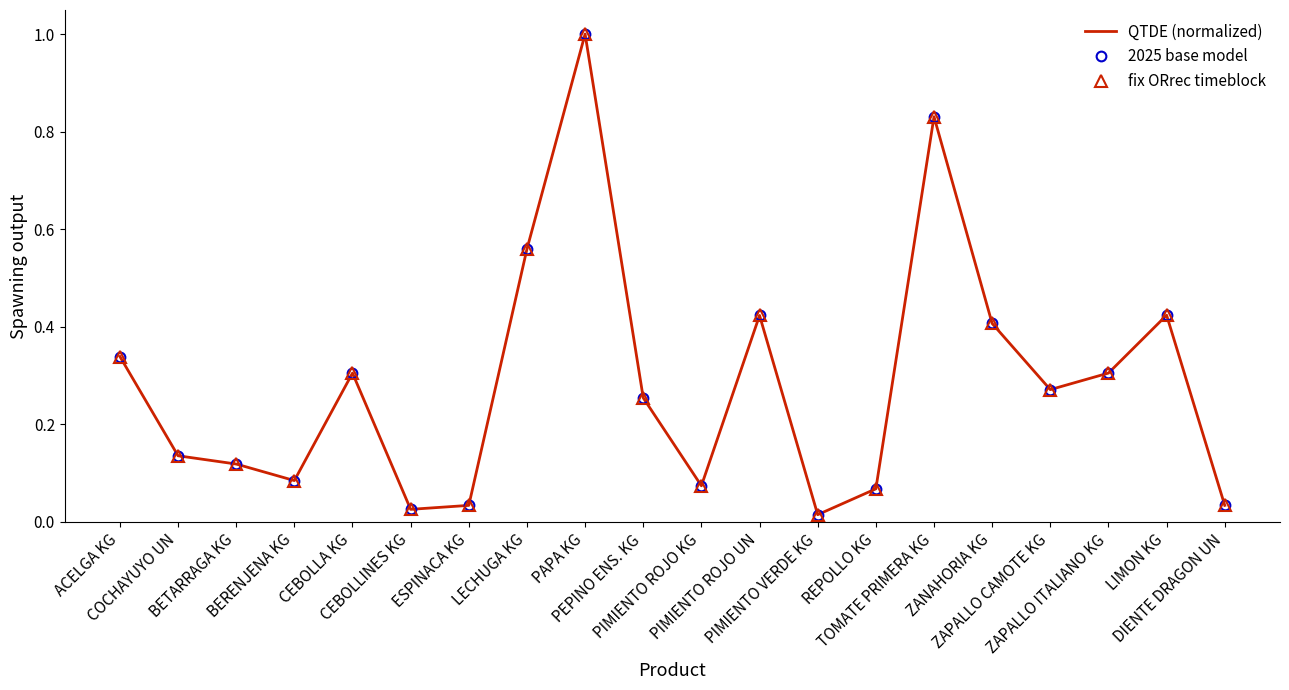

What is the label of the 15th point from the right?

CEBOLLINES KG